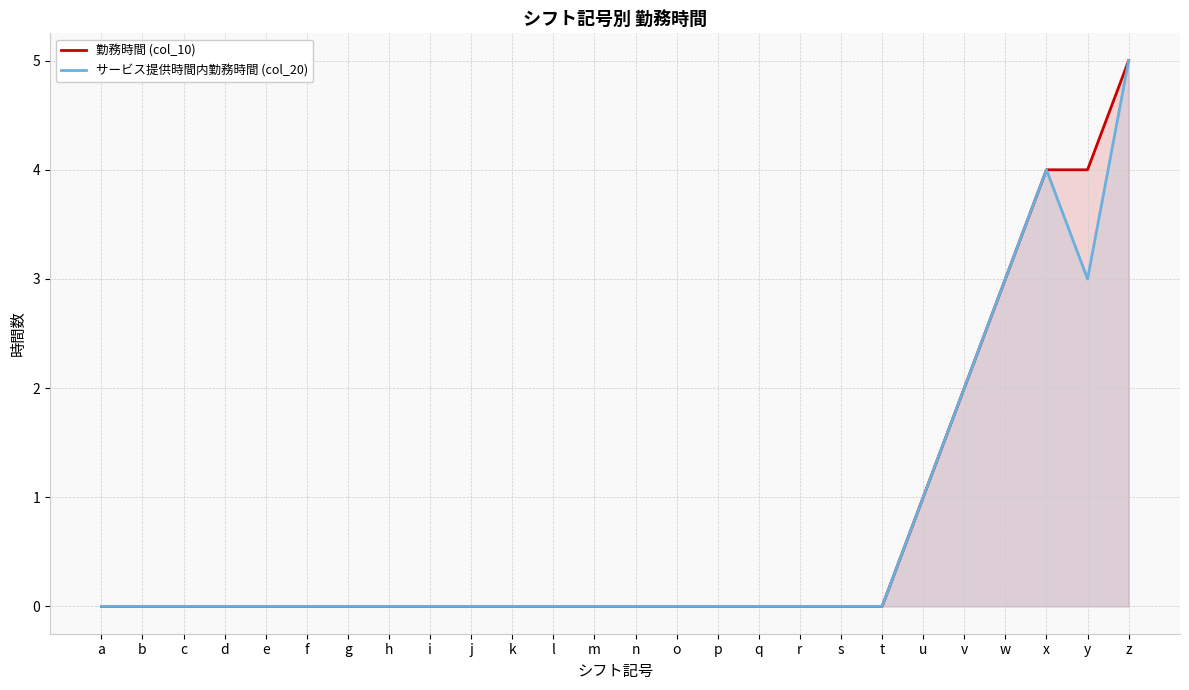

True or false: 勤務時間 (col_10) and サービス提供時間内勤務時間 (col_20) cross at least once.

False